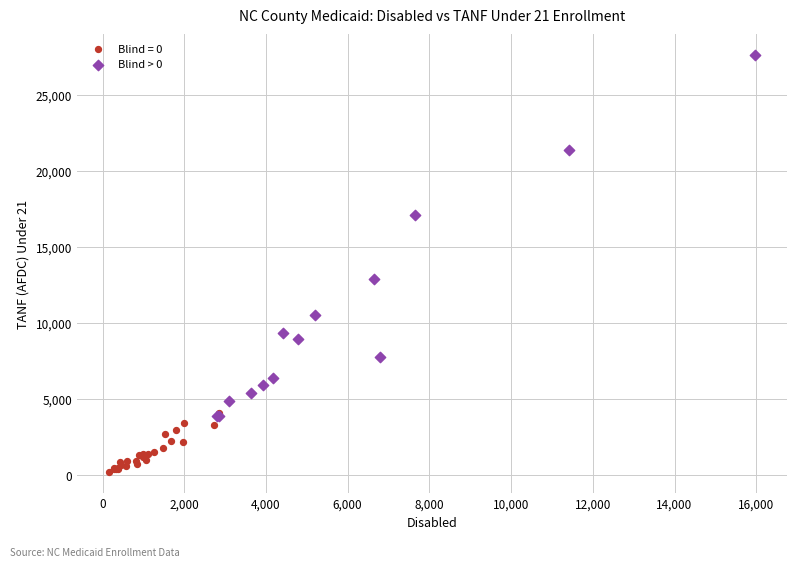

Which series contains the lowest Y value?

Blind = 0